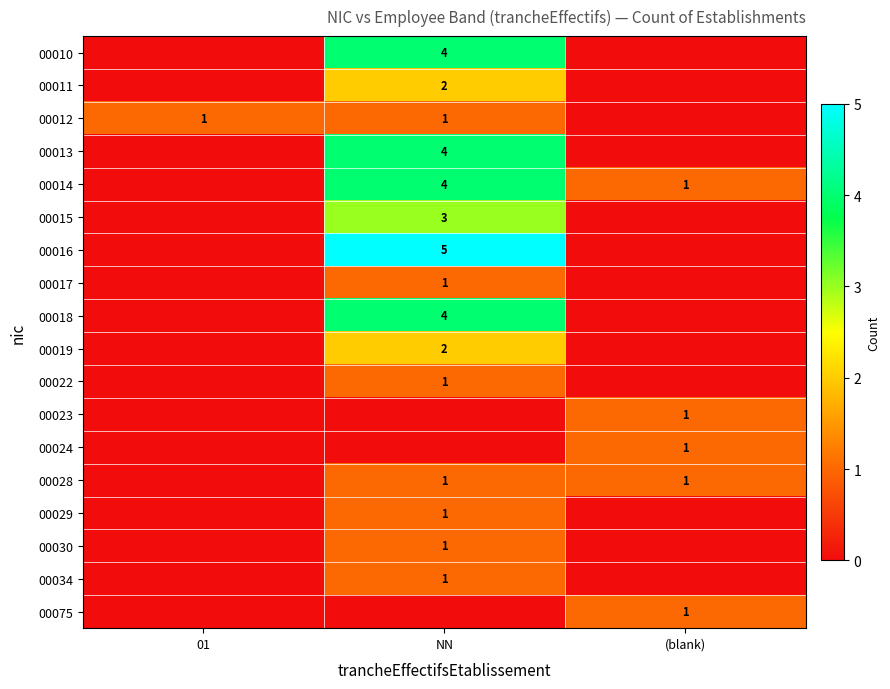

The value of 00017 at NN is 1. True or false?

True